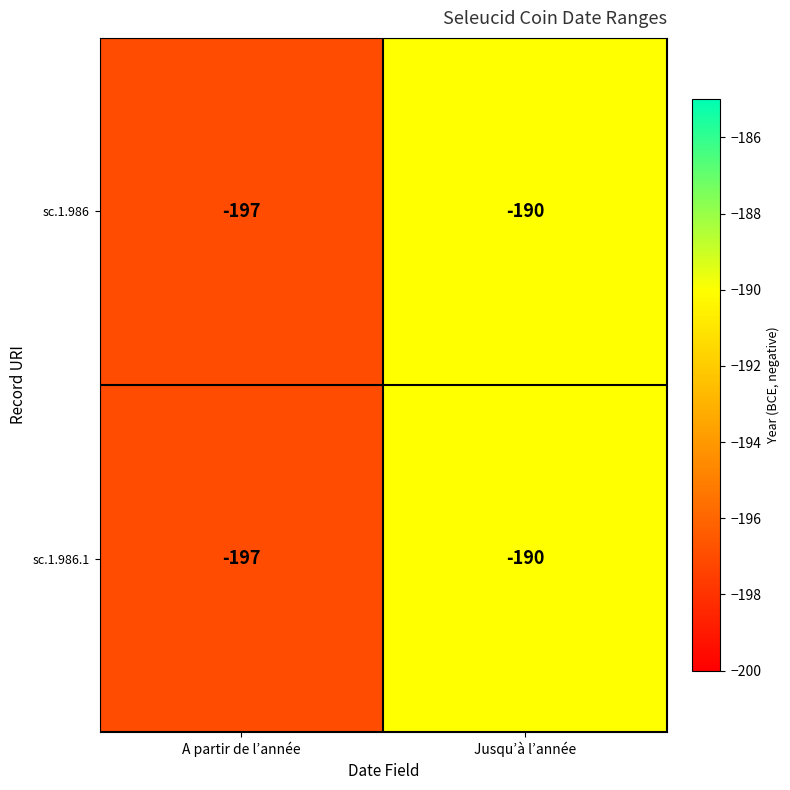

What is the total value across all series at A partir de l’année?

-394